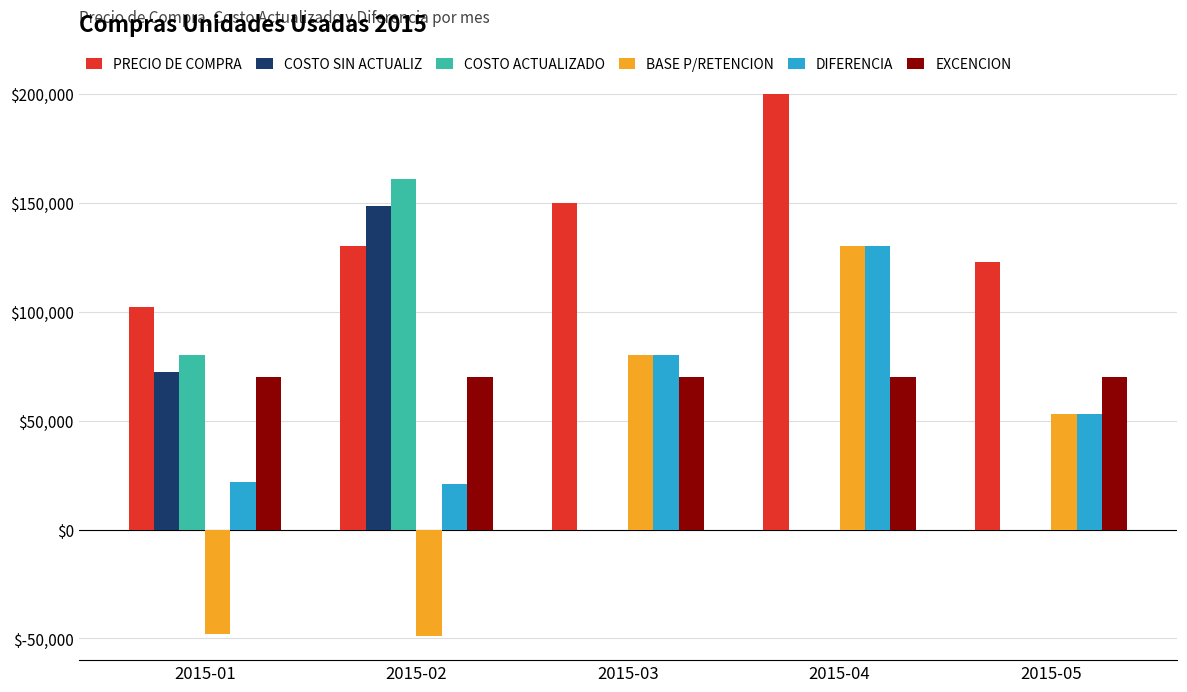

What is the greatest value displayed?

200000